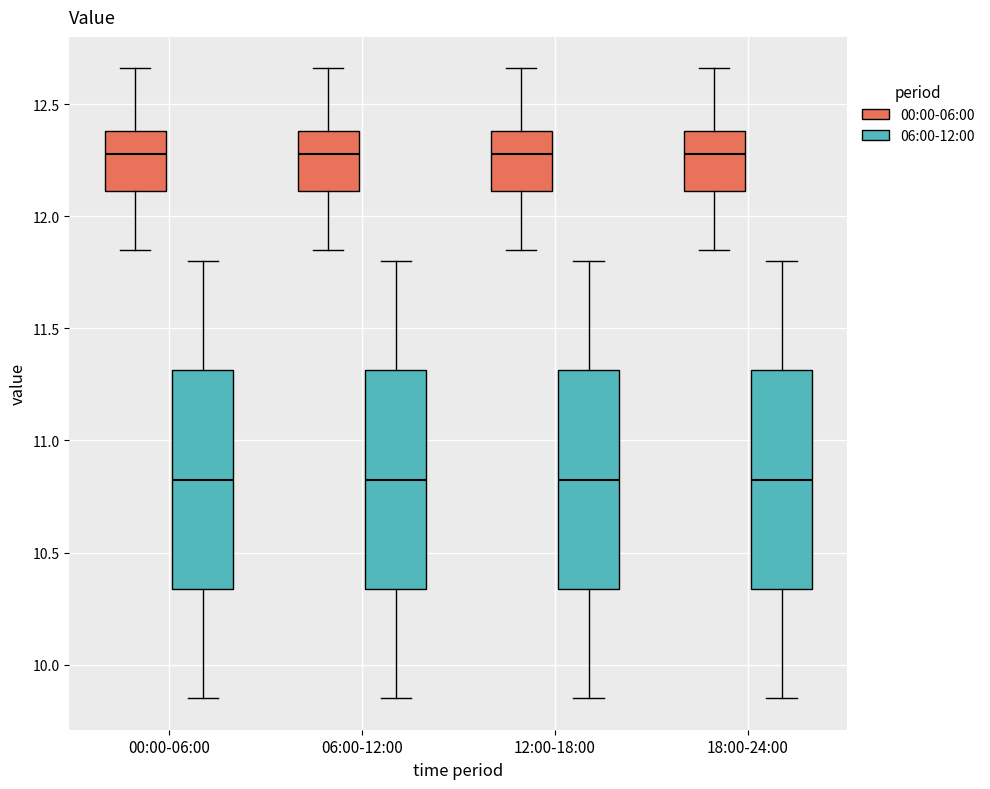

Reading left to right, transcribe this box plot: for each box, give where its median line is, the range the box spans, and where its two whiskers end, as read against the y-axis. The values are not printed on the chart, so give them approximately, as read against the axis.

00:00-06:00 (00:00-06:00): median 12.30, box 12.10 to 12.40, whiskers 11.85 to 12.65
00:00-06:00 (06:00-12:00): median 10.85, box 10.35 to 11.30, whiskers 9.85 to 11.80
06:00-12:00 (00:00-06:00): median 12.30, box 12.10 to 12.40, whiskers 11.85 to 12.65
06:00-12:00 (06:00-12:00): median 10.85, box 10.35 to 11.30, whiskers 9.85 to 11.80
12:00-18:00 (00:00-06:00): median 12.30, box 12.10 to 12.40, whiskers 11.85 to 12.65
12:00-18:00 (06:00-12:00): median 10.85, box 10.35 to 11.30, whiskers 9.85 to 11.80
18:00-24:00 (00:00-06:00): median 12.30, box 12.10 to 12.40, whiskers 11.85 to 12.65
18:00-24:00 (06:00-12:00): median 10.85, box 10.35 to 11.30, whiskers 9.85 to 11.80